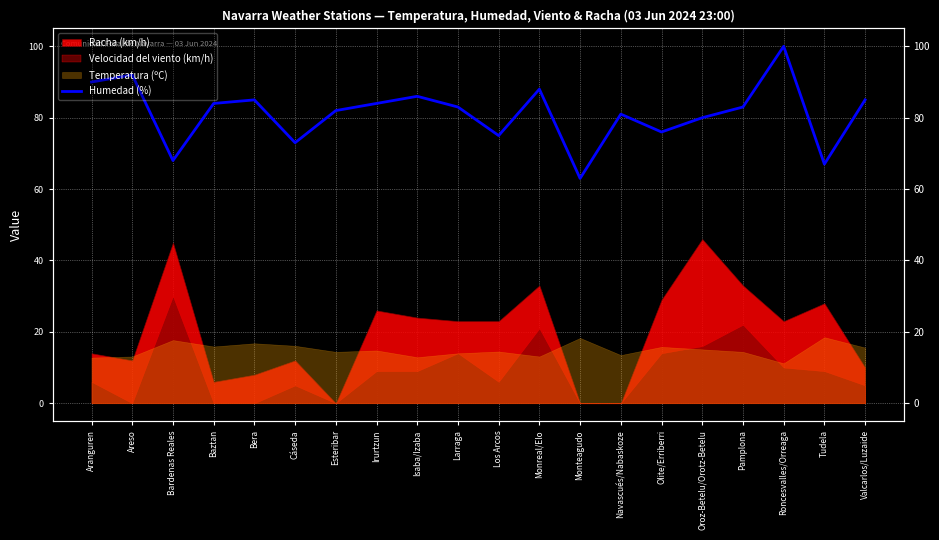

How many categories are shown in the chart?

20